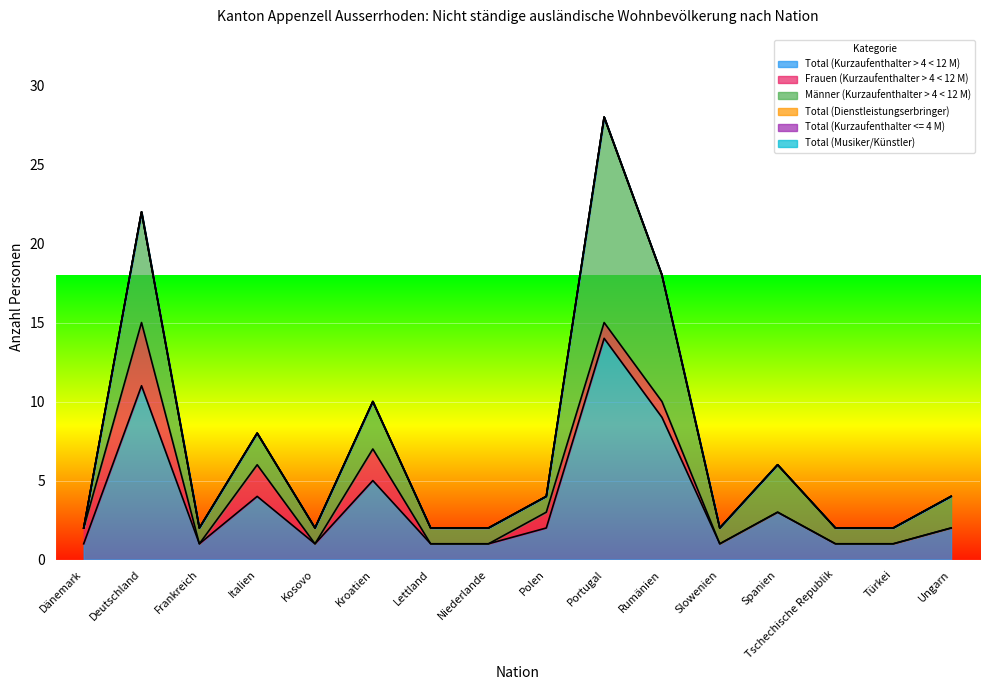

Which series has the largest total across all categories?

Total (Kurzaufenthalter > 4 < 12 M)